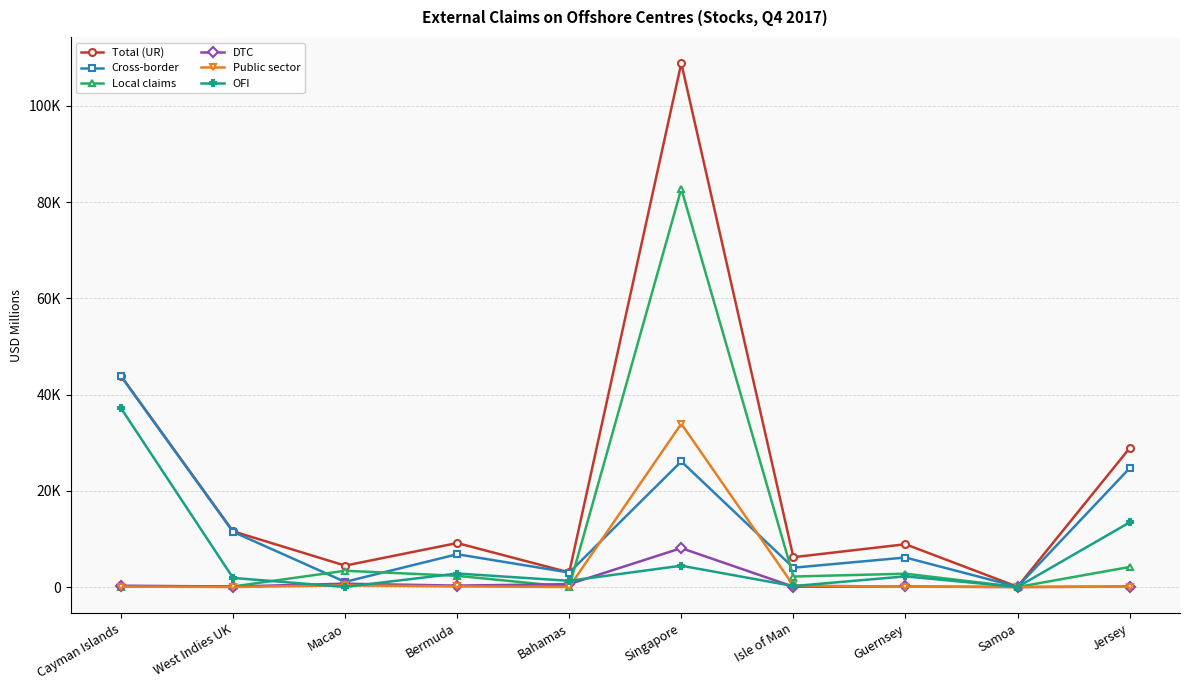

What is the sum of the Public sector values at Jersey and Guernsey?

109